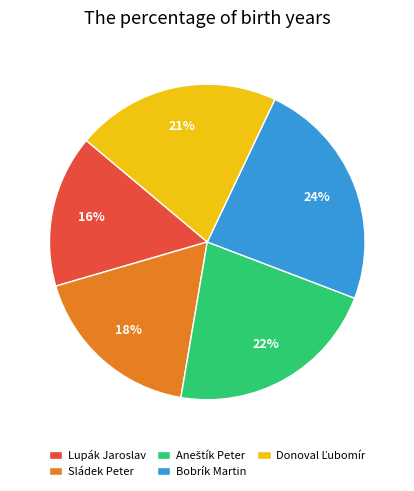

To the nearest percent, what percentage of the pie is Bobrík Martin?

24%